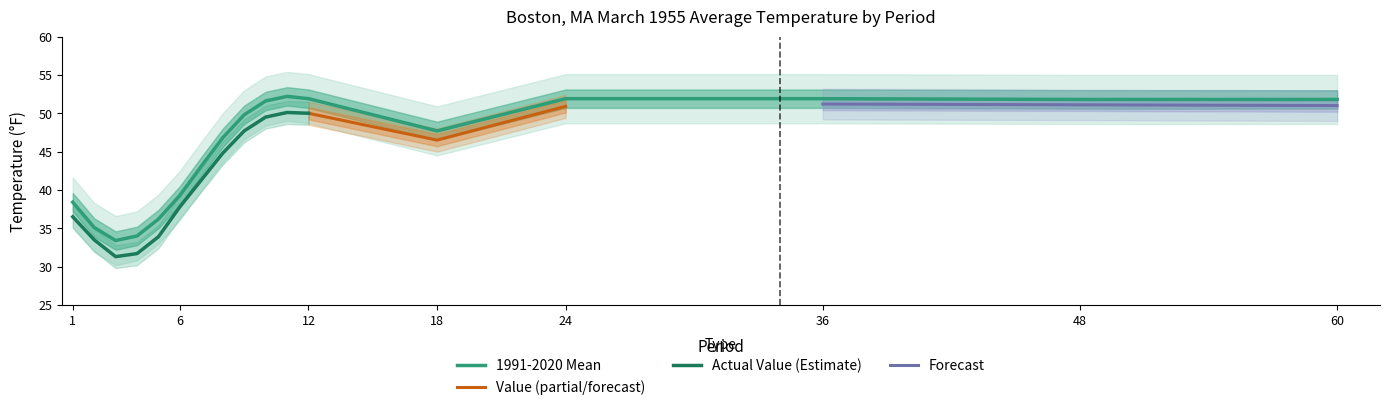

How many data points does each series have?

17